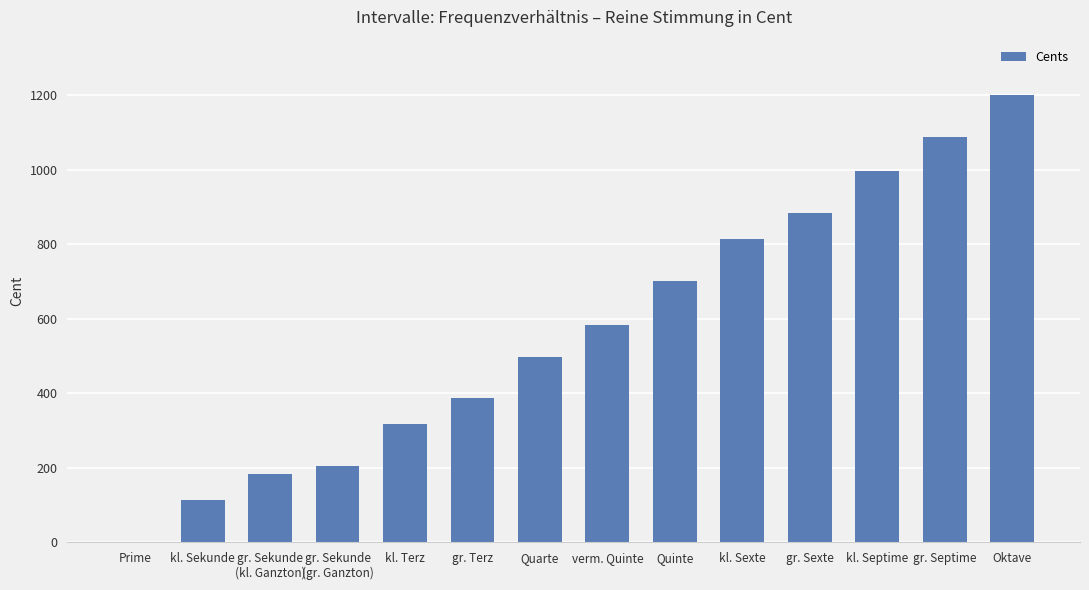

What is the greatest value displayed?

1200